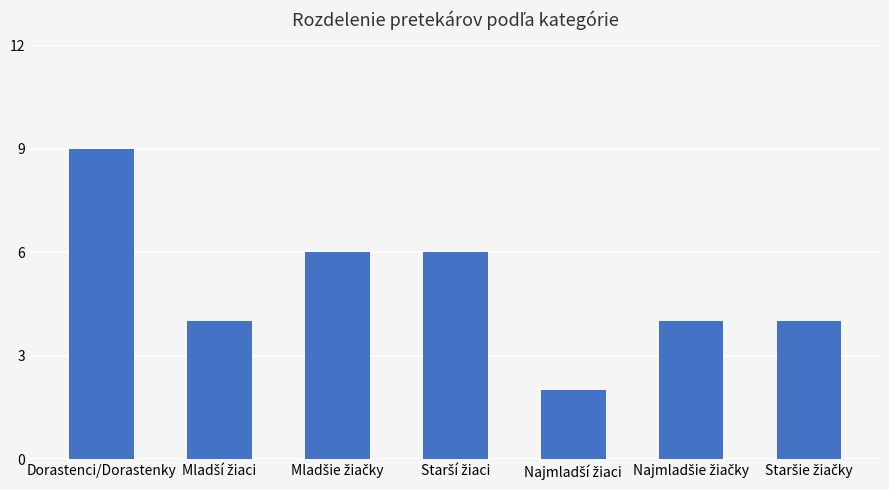

What is the value of the 7th bar from the left?

4